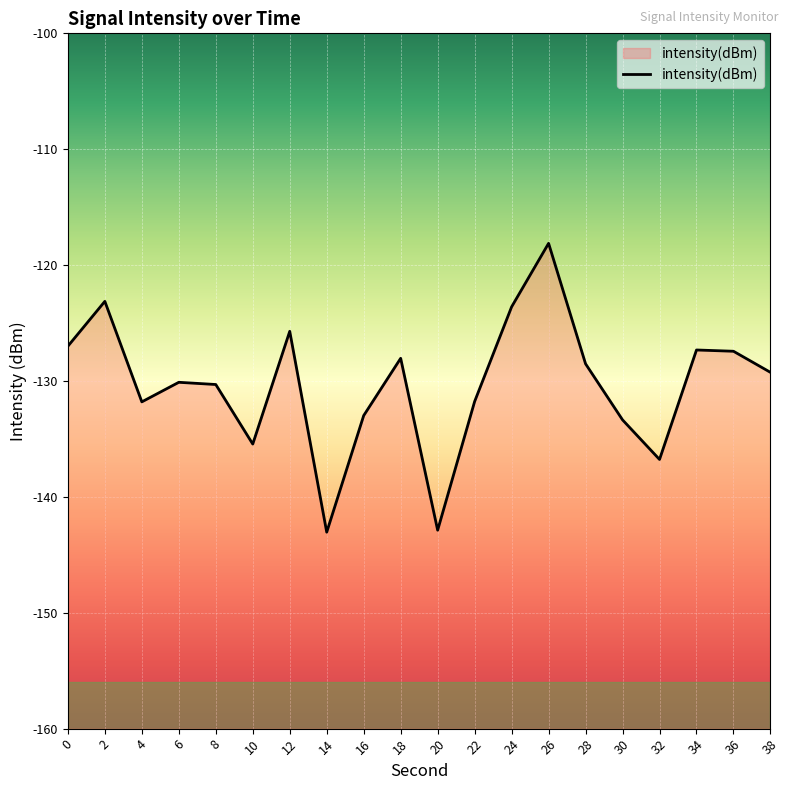

At which label is the value closest to -130?

6